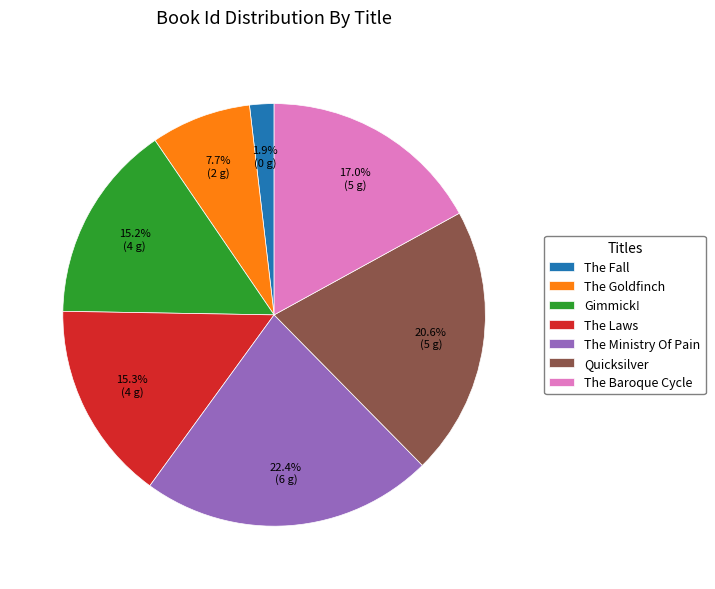

Is it true that Gimmick! is 15% of the pie?

True